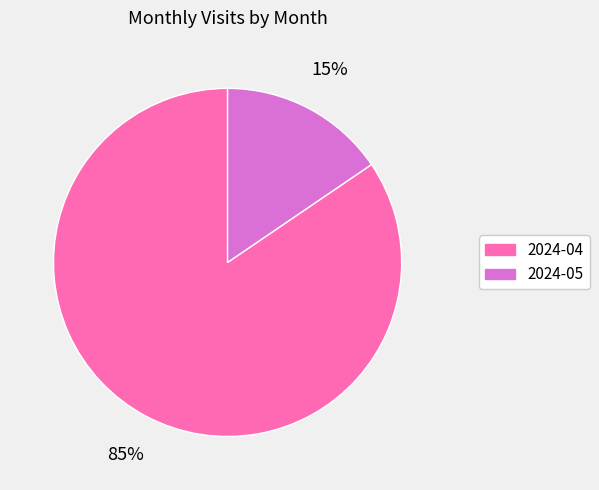

How many segments does this pie chart have?

2